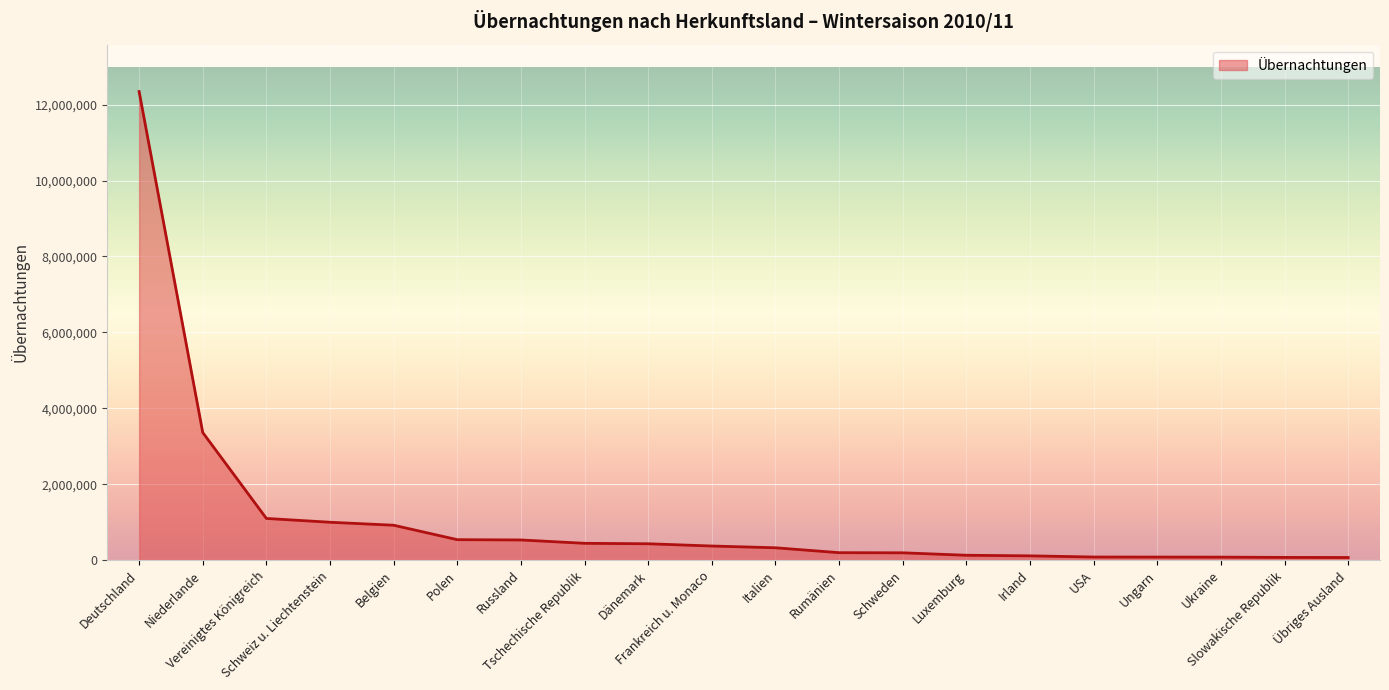

What is the sum of the values at Dänemark and Tschechische Republik?

874783